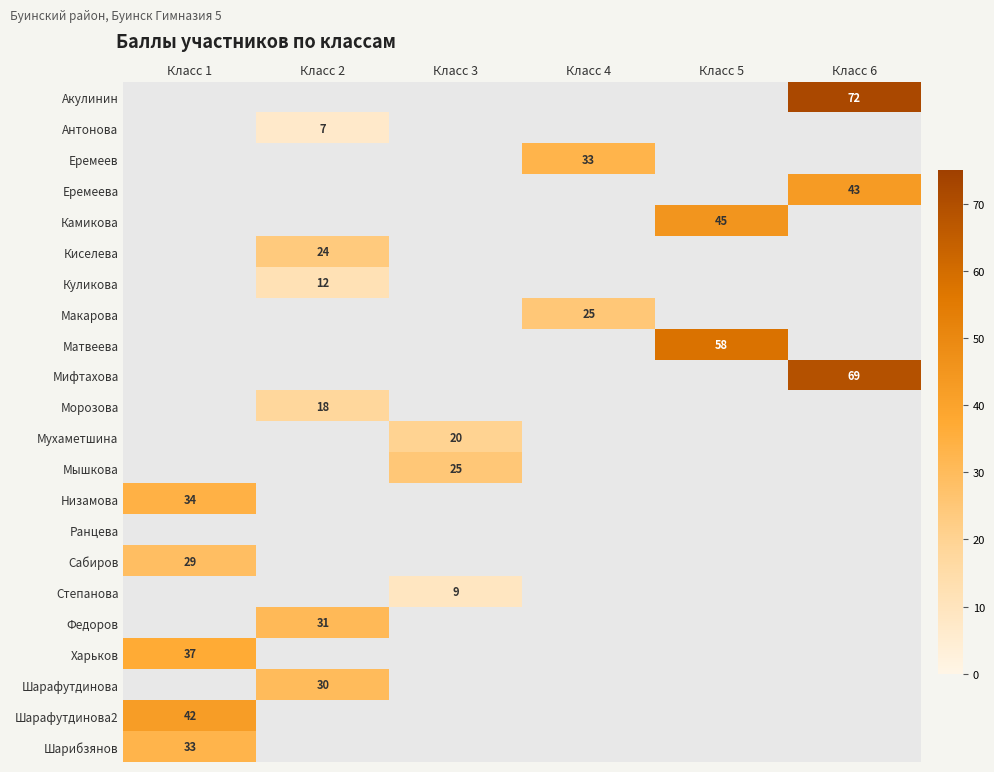

Is it true that Куликова equals 12 at Класс 2?

True